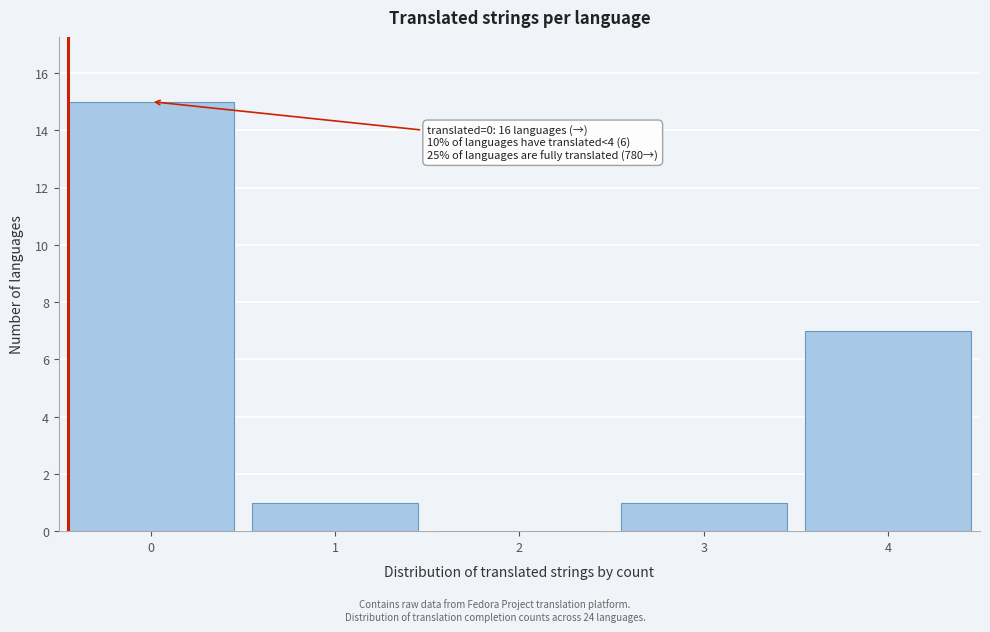

Over which range of the x-axis is the bar tallest?

-0.5 to 0.5